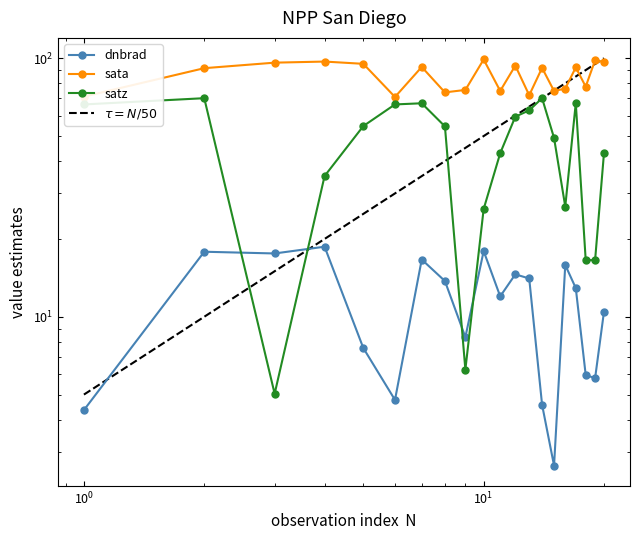

How many data points in dnbrad are less than 12?

10